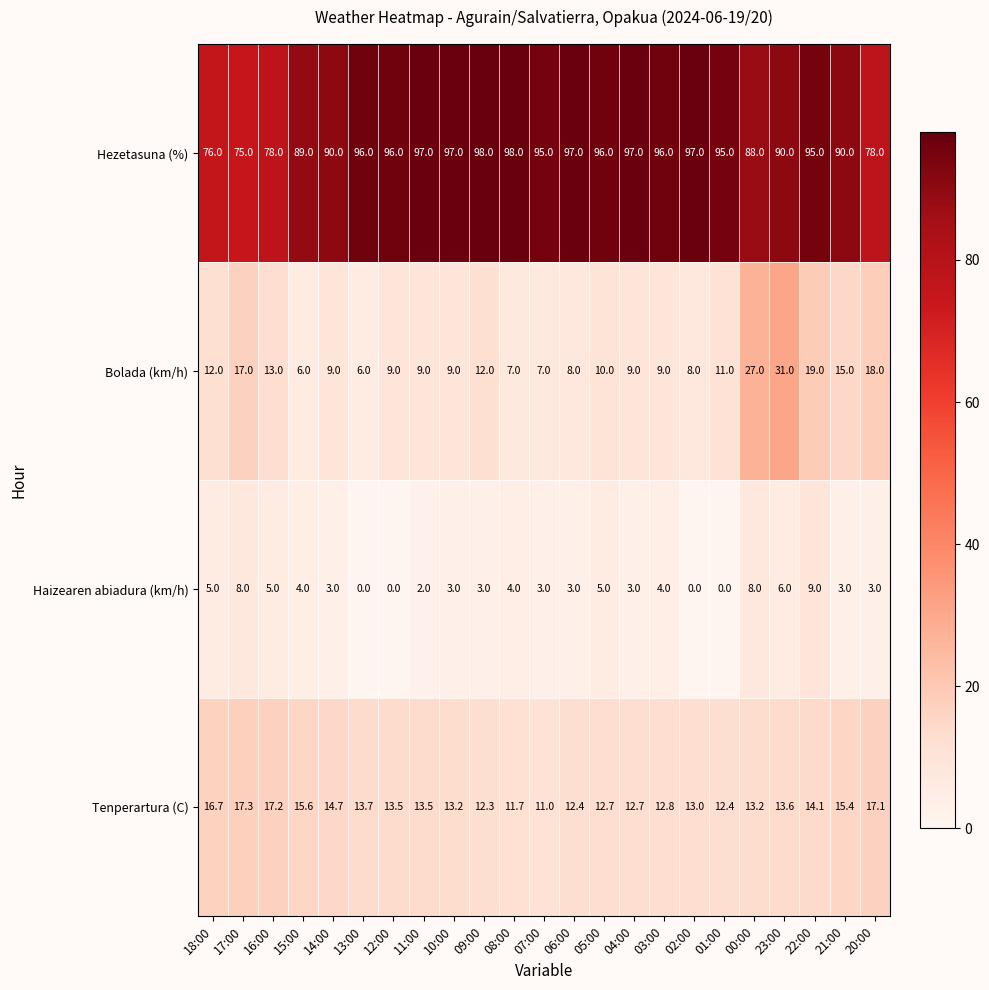

Which series has the largest range (max minus min)?

Bolada (km/h)